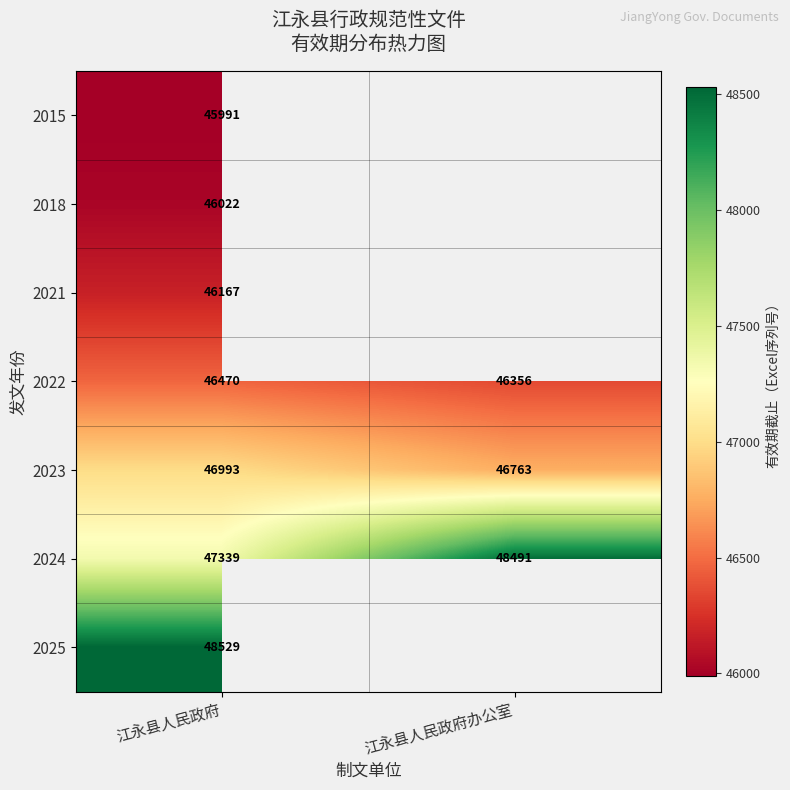

Count the number of data series in this chart.

7